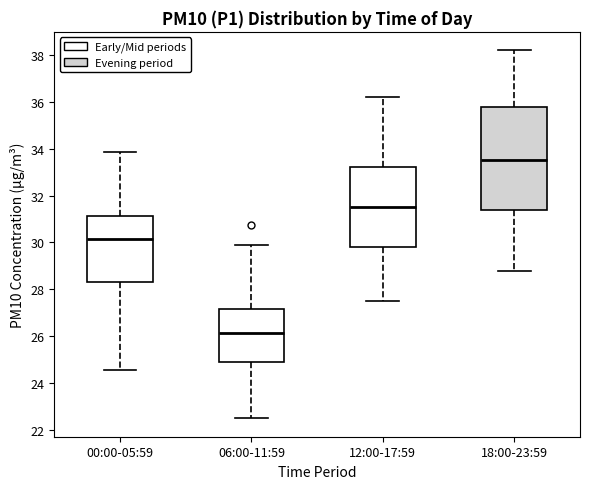

Reading left to right, read every box against the y-axis: the position of its median line, the range the box covers, and the ends of its whiskers. The values are not printed on the chart, so give them approximately, as read against the axis.

00:00-05:59: median 30.2, box 28.4 to 31.2, whiskers 24.6 to 33.8
06:00-11:59: median 26.2, box 25.0 to 27.2, whiskers 22.6 to 30.0
12:00-17:59: median 31.6, box 29.8 to 33.2, whiskers 27.6 to 36.2
18:00-23:59: median 33.6, box 31.4 to 35.8, whiskers 28.8 to 38.2